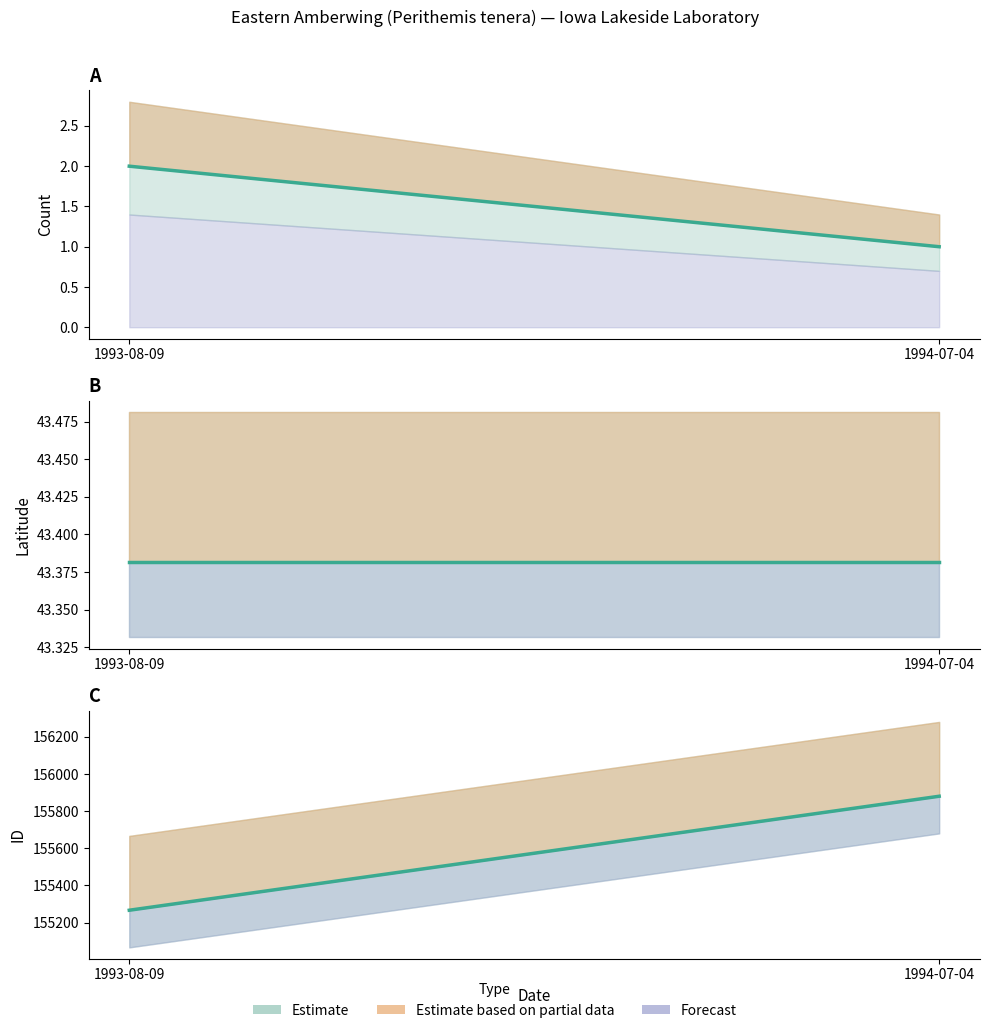

Rank the series by their maximum value, from lowest to highest.

Count, Latitude, ID